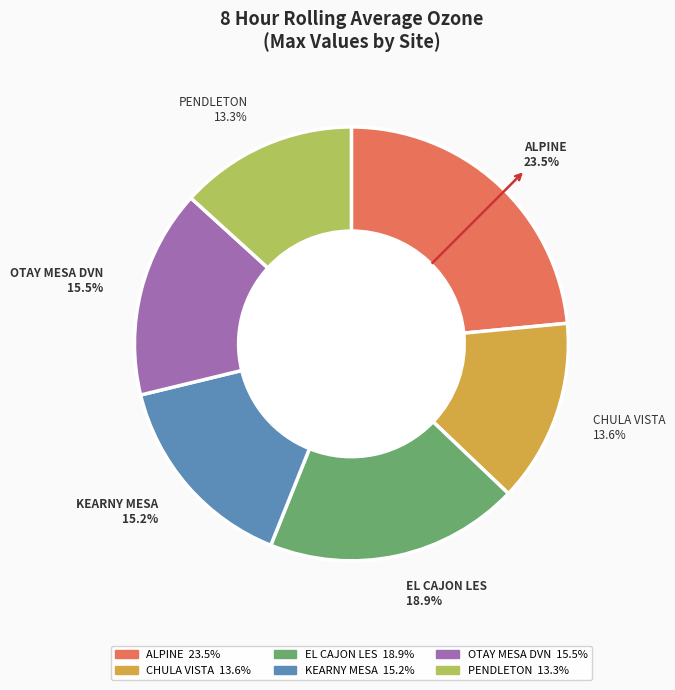

Count the number of slices in the pie.

6